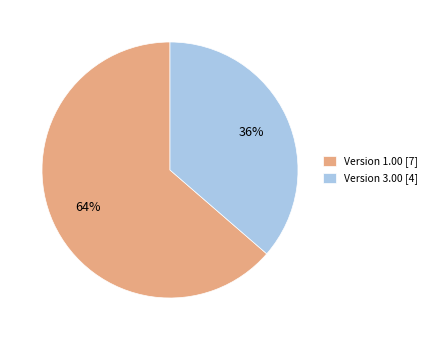

How many slices are in this pie chart?

2